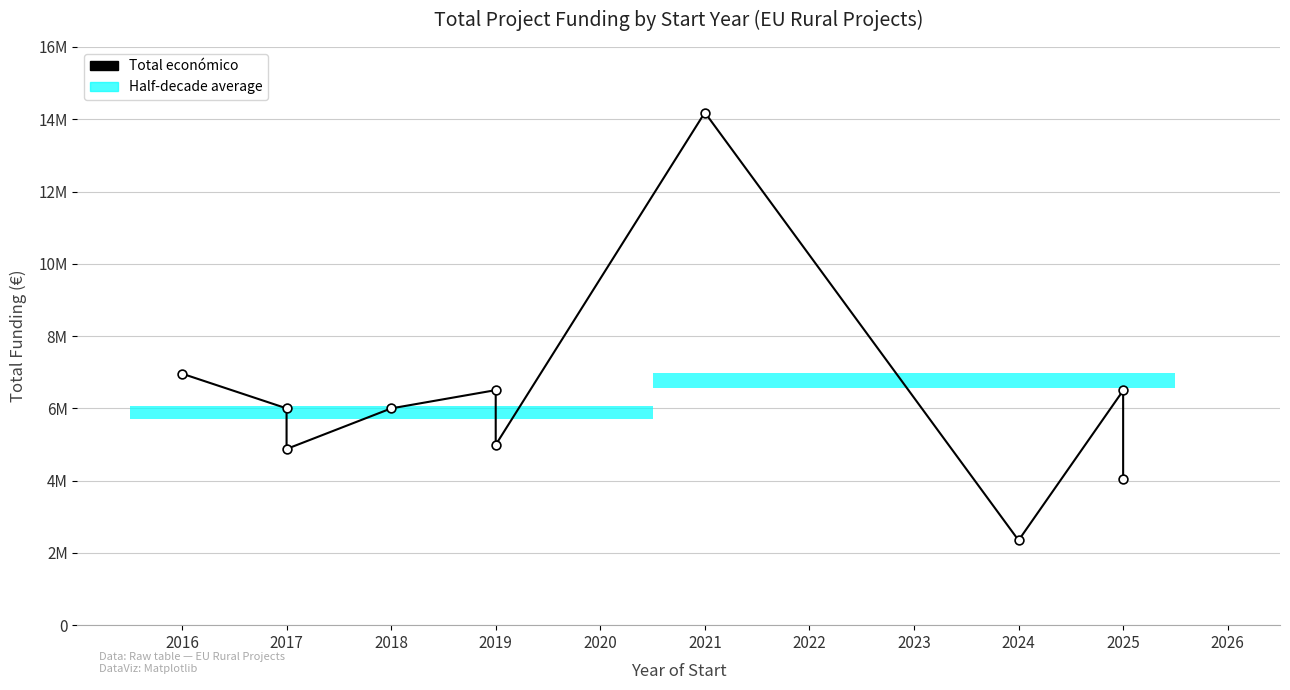

What is the change in value from 2016 to 2021?

+7226109